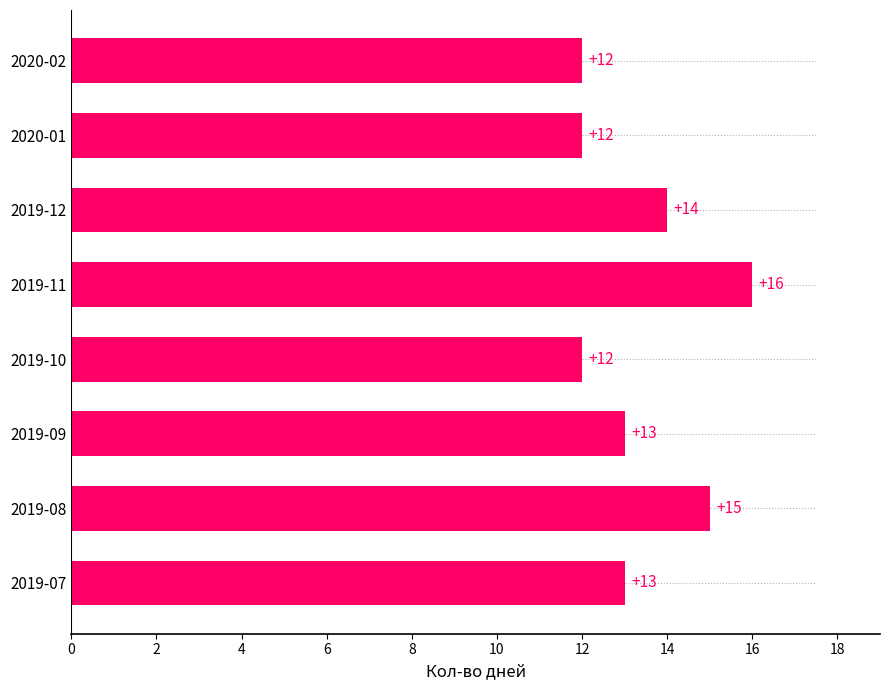

The value at 2019-10 is 12. True or false?

True